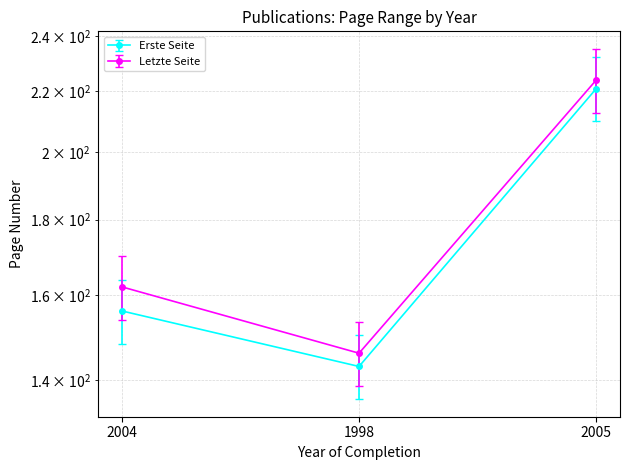

Does the chart display data point markers on the line(s)?

Yes